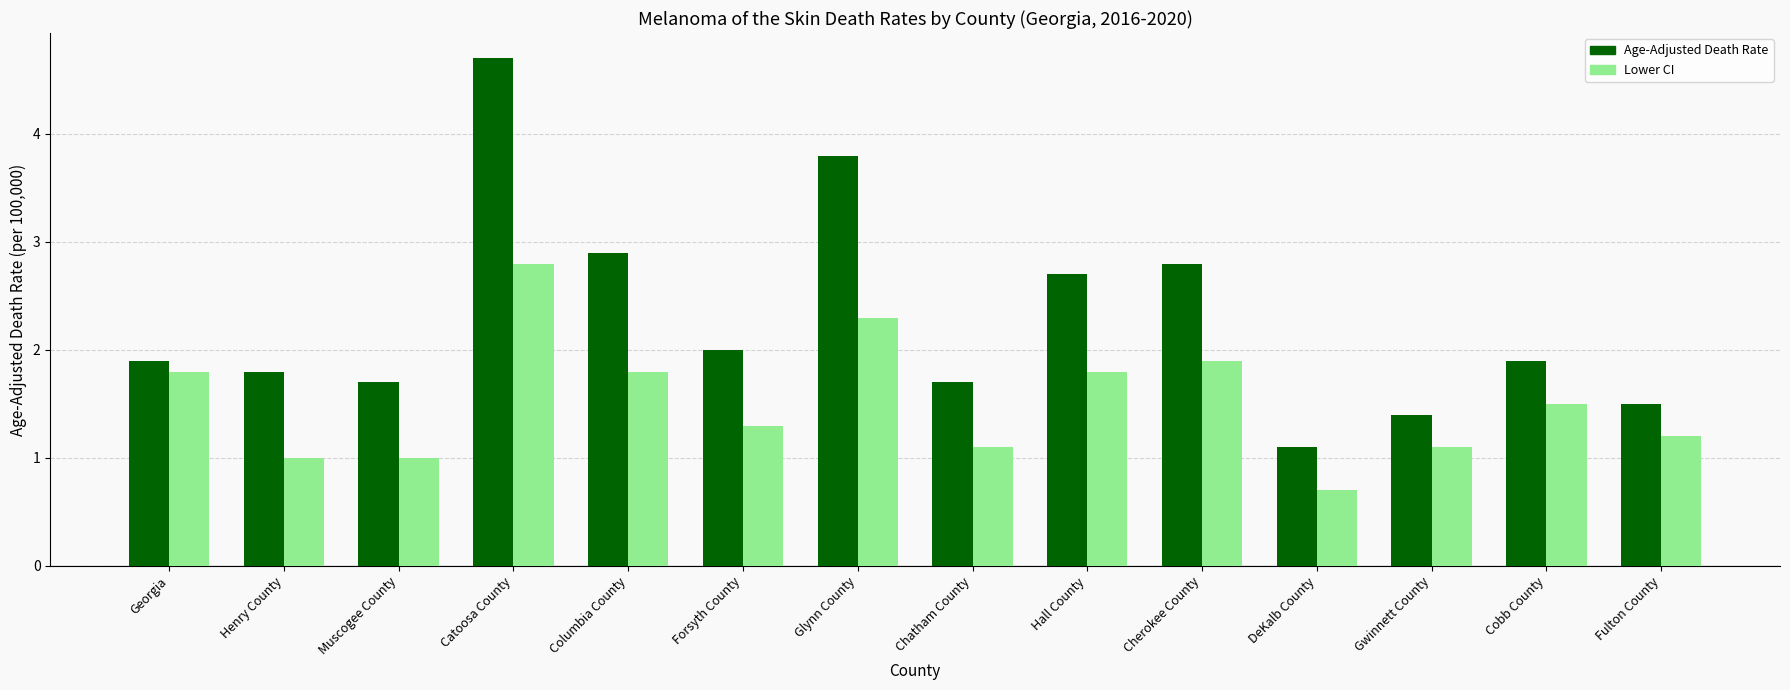

Reading right to left, list all the values displayed in this chart.

Age-Adjusted Death Rate: Fulton County=1.5	Cobb County=1.9	Gwinnett County=1.4	DeKalb County=1.1	Cherokee County=2.8	Hall County=2.7	Chatham County=1.7	Glynn County=3.8	Forsyth County=2.0	Columbia County=2.9	Catoosa County=4.7	Muscogee County=1.7	Henry County=1.8	Georgia=1.9
Lower CI: Fulton County=1.2	Cobb County=1.5	Gwinnett County=1.1	DeKalb County=0.7	Cherokee County=1.9	Hall County=1.8	Chatham County=1.1	Glynn County=2.3	Forsyth County=1.3	Columbia County=1.8	Catoosa County=2.8	Muscogee County=1.0	Henry County=1.0	Georgia=1.8